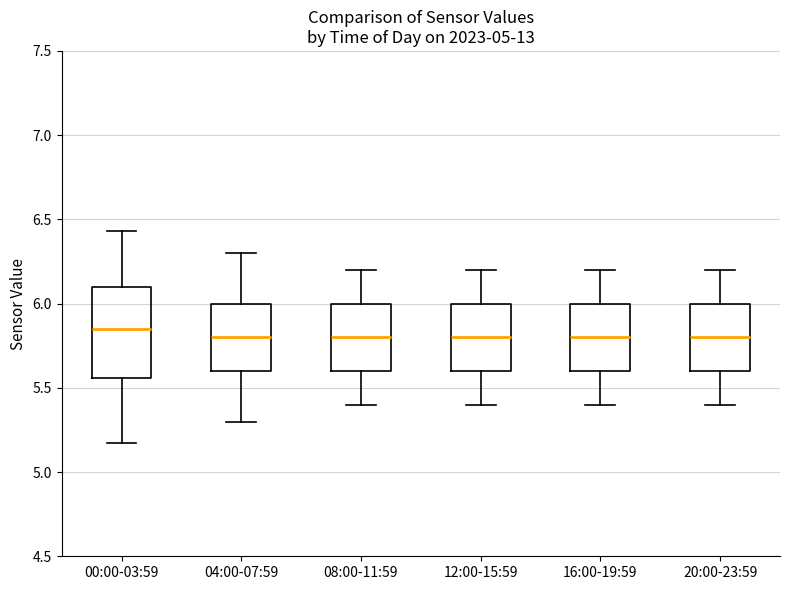

Reading left to right, transcribe this box plot: for each box, give where its median line is, the range the box spans, and where its two whiskers end, as read against the y-axis. The values are not printed on the chart, so give them approximately, as read against the axis.

00:00-03:59: median 5.85, box 5.55 to 6.10, whiskers 5.15 to 6.45
04:00-07:59: median 5.80, box 5.60 to 6.00, whiskers 5.30 to 6.30
08:00-11:59: median 5.80, box 5.60 to 6.00, whiskers 5.40 to 6.20
12:00-15:59: median 5.80, box 5.60 to 6.00, whiskers 5.40 to 6.20
16:00-19:59: median 5.80, box 5.60 to 6.00, whiskers 5.40 to 6.20
20:00-23:59: median 5.80, box 5.60 to 6.00, whiskers 5.40 to 6.20